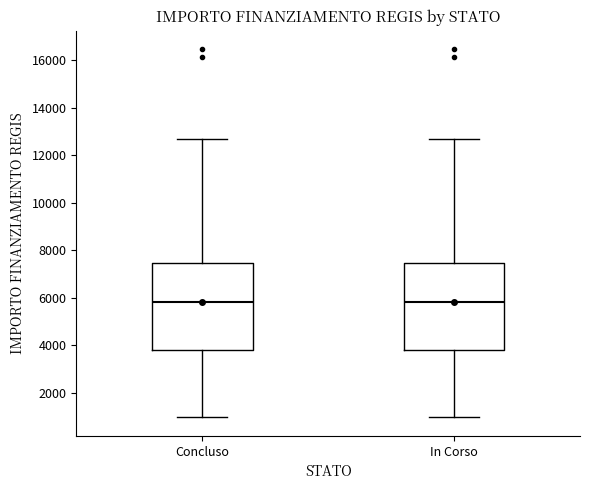

Where does the median line of the box for In Corso sit on the y-axis? The values are not printed on the chart, so give them approximately, as read against the axis.

5800